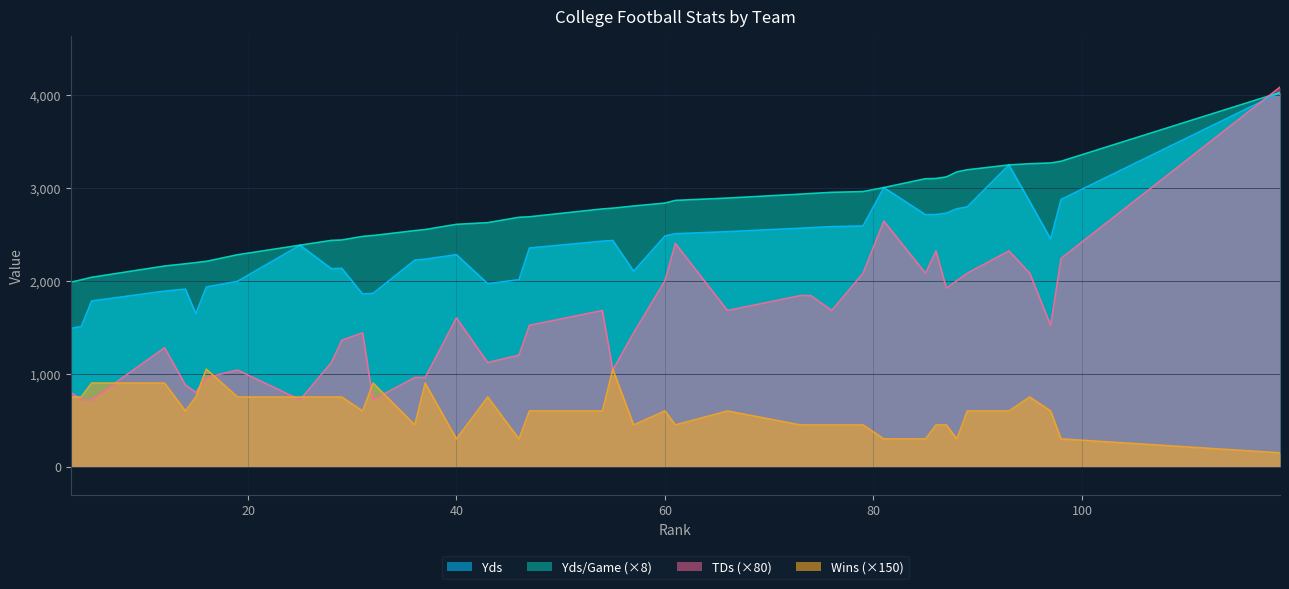

What is the maximum value for Yds?

4023.0